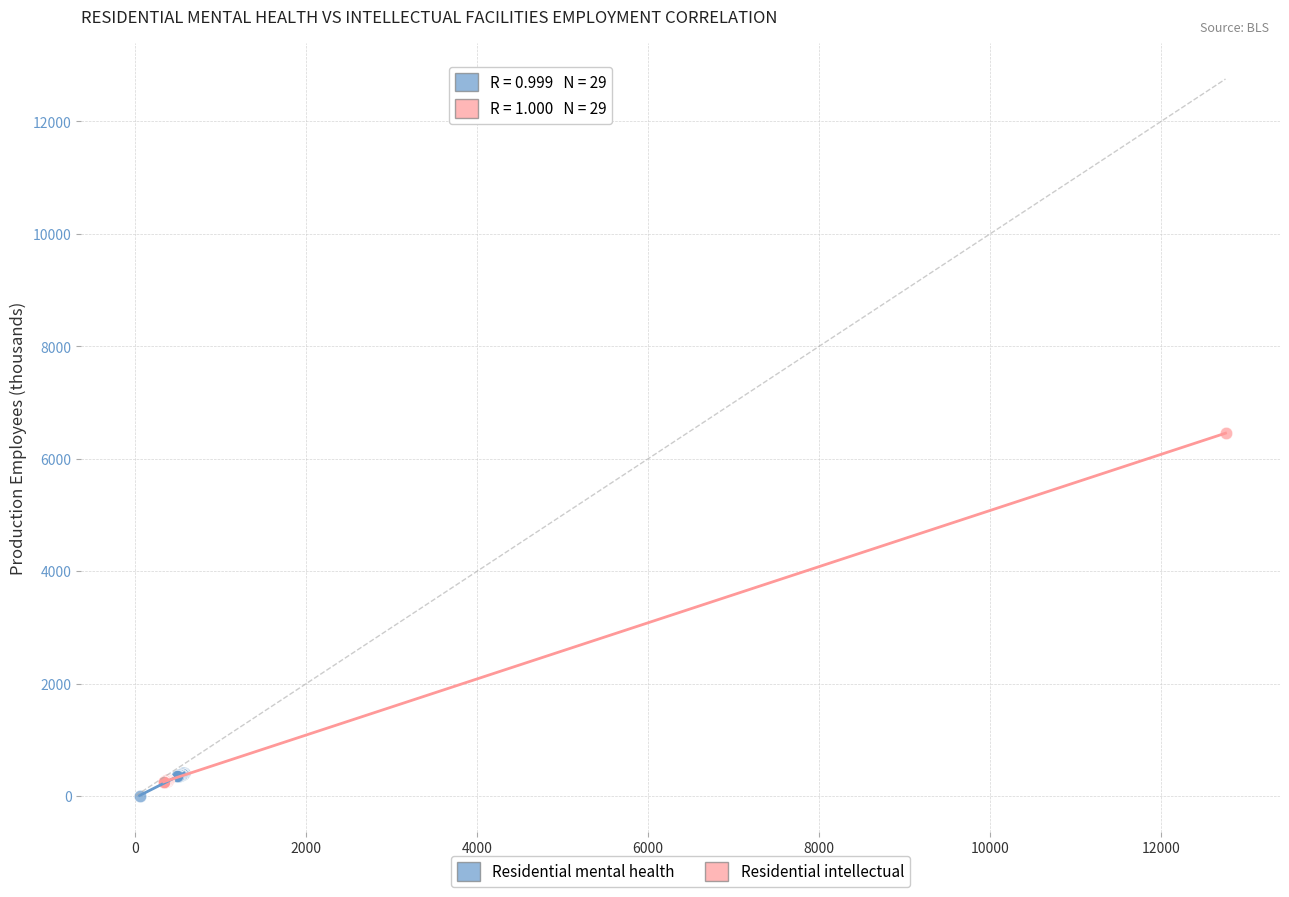

Which series reaches the maximum Y coordinate?

Residential intellectual